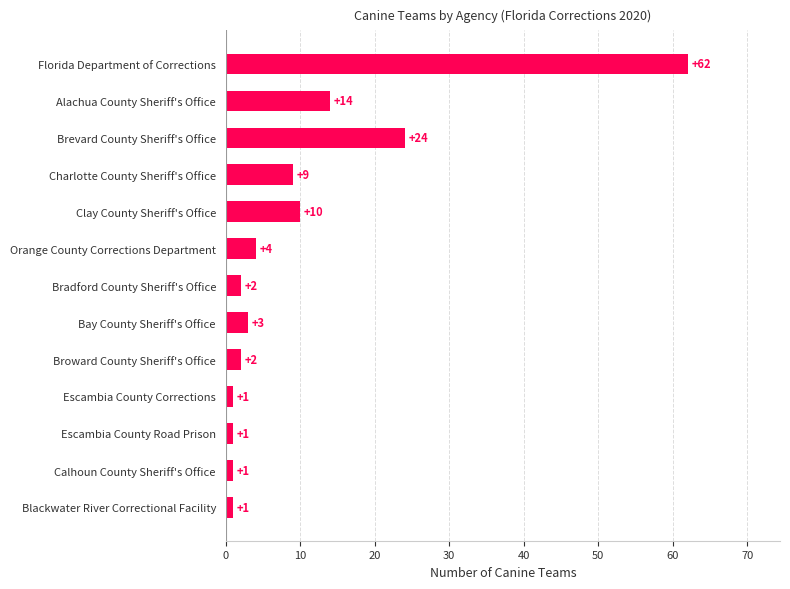

How many bars are there in total?

13